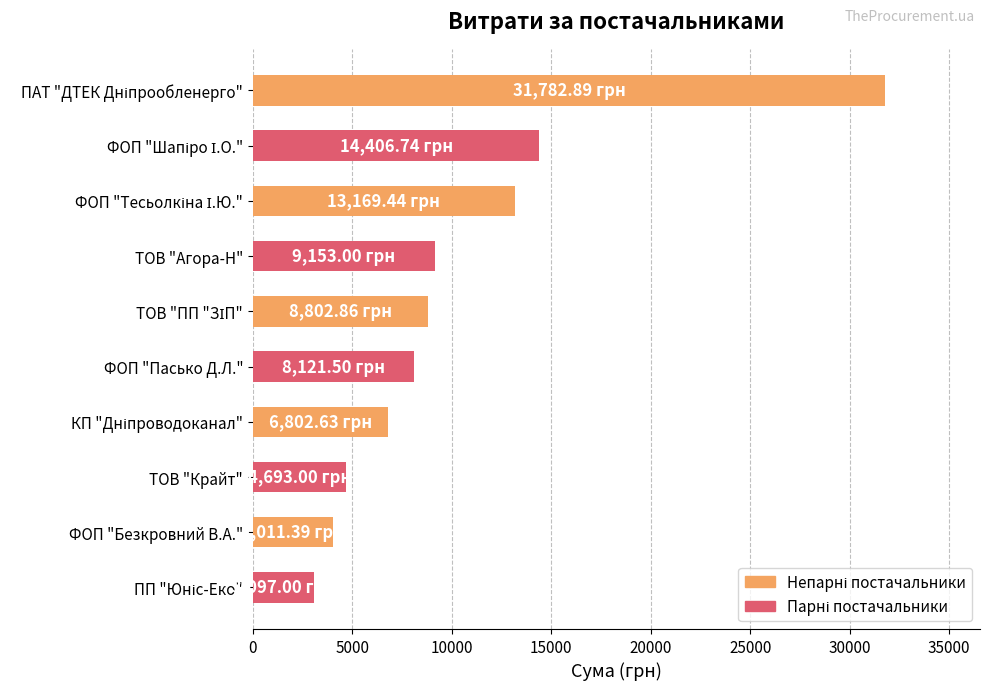

How many bars are there in total?

10